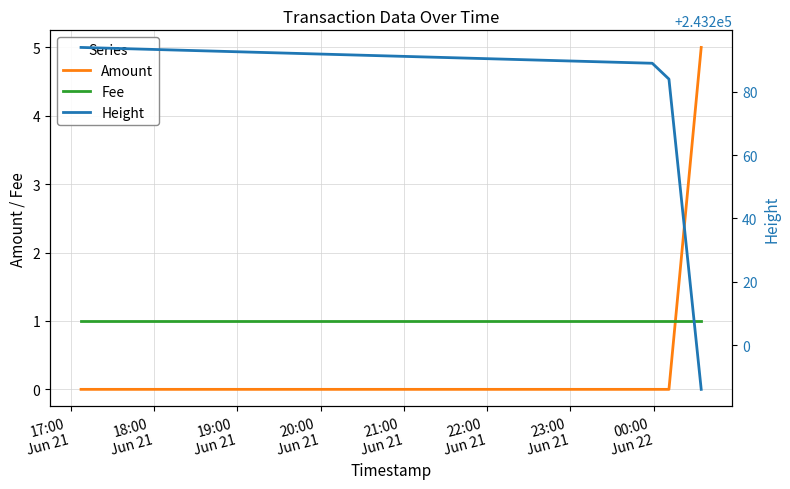

What is the highest value of the Amount series?

5